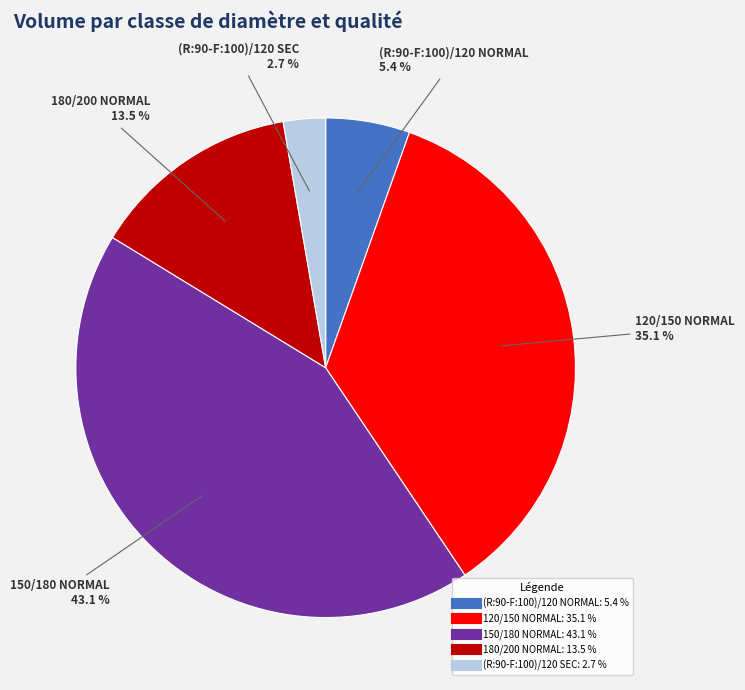

Does (R:90-F:100)/120 SEC account for over 50% of the chart?

No